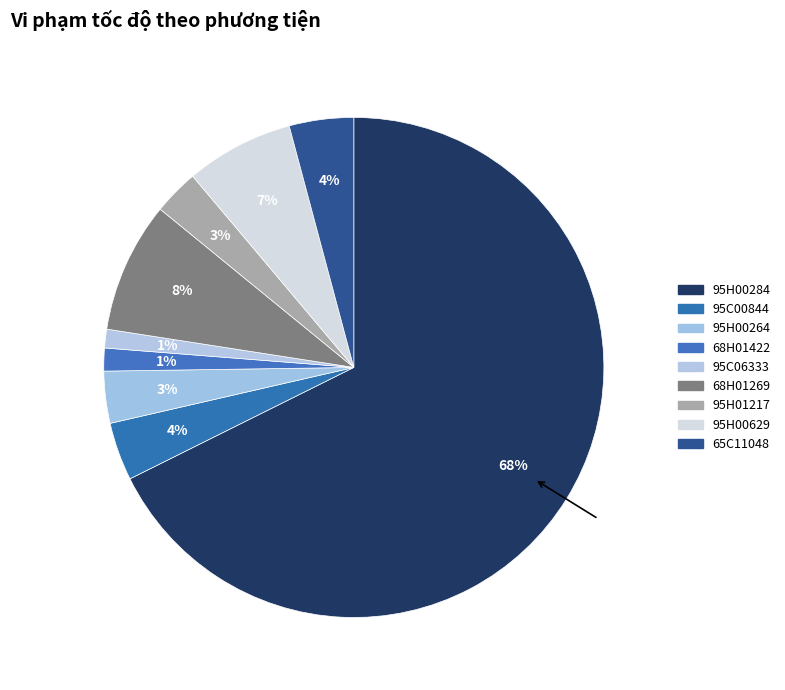

Combined, do 95H01217 and 68H01422 account for over 50%?

No